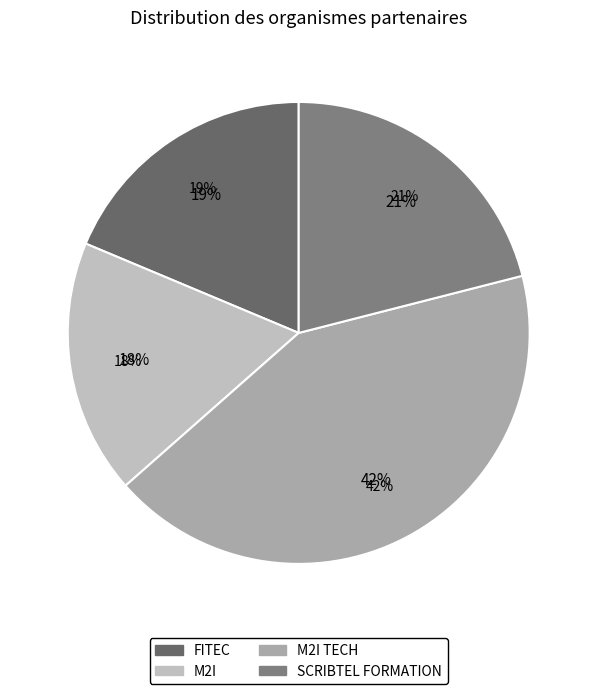

Which category has the biggest portion of the pie?

M2I TECH